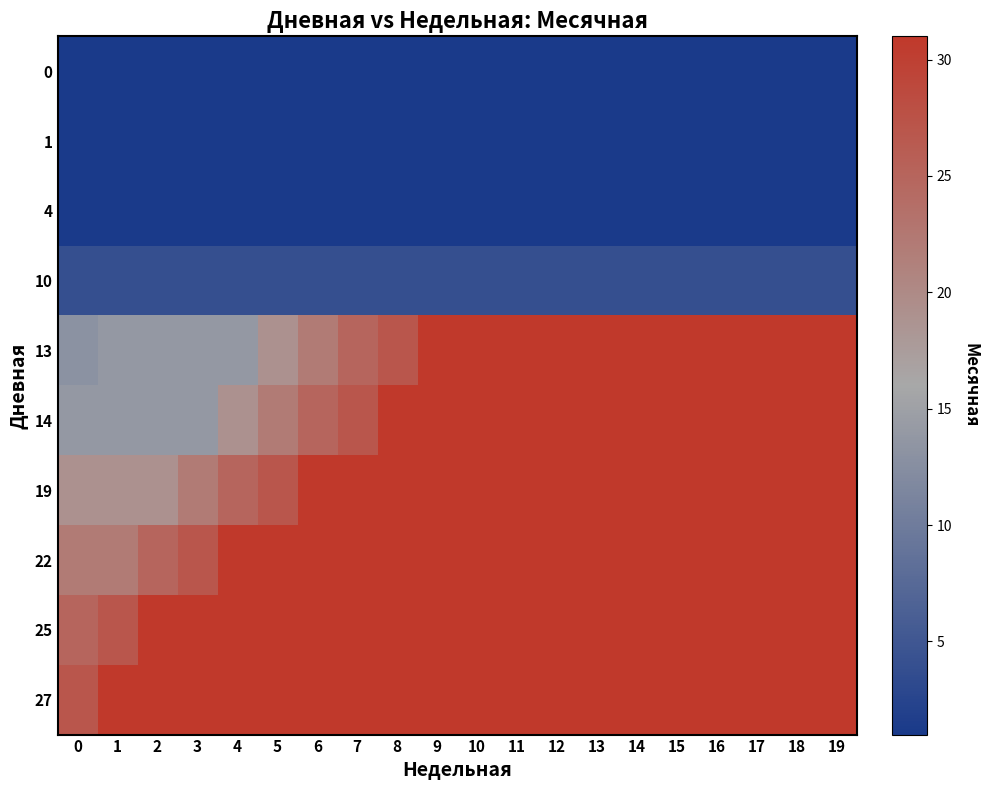

What is the total value across all series at 16?

193